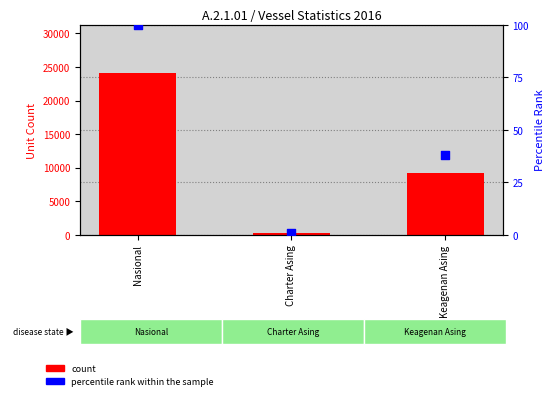

At which category is the sum across all series the highest?

Nasional